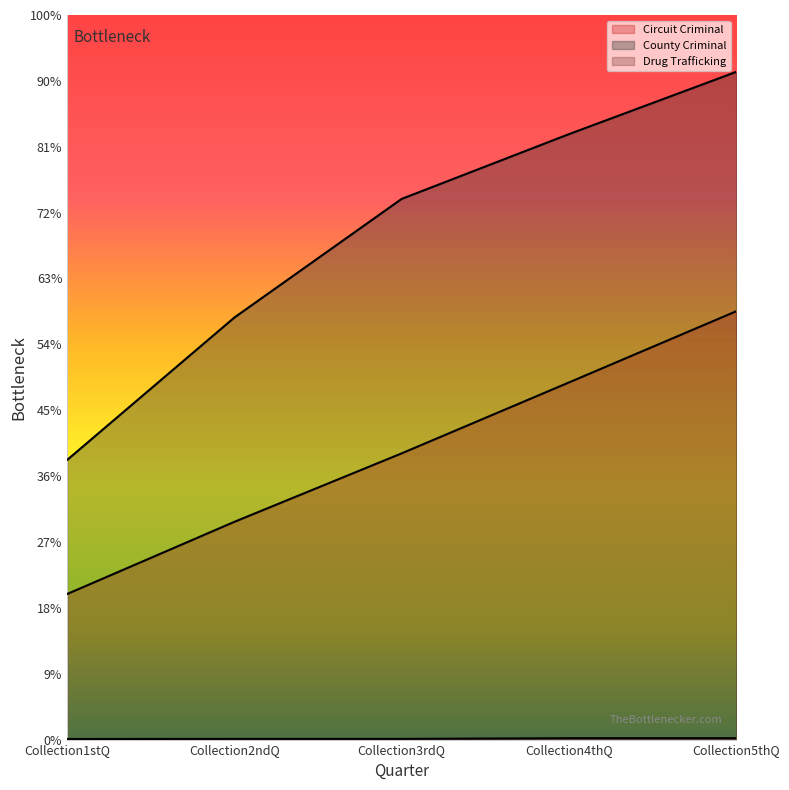

What position from the right is Collection4thQ?

2